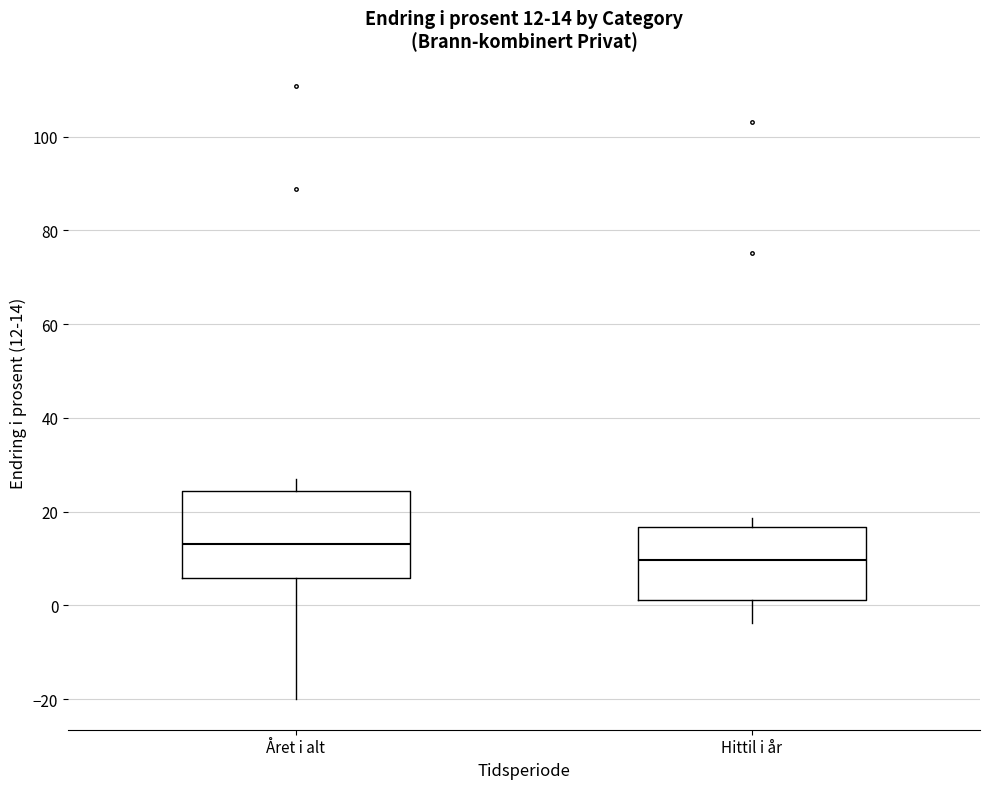

Comparing the boxes themselves (not the whiskers), which one is the tallest?

Året i alt